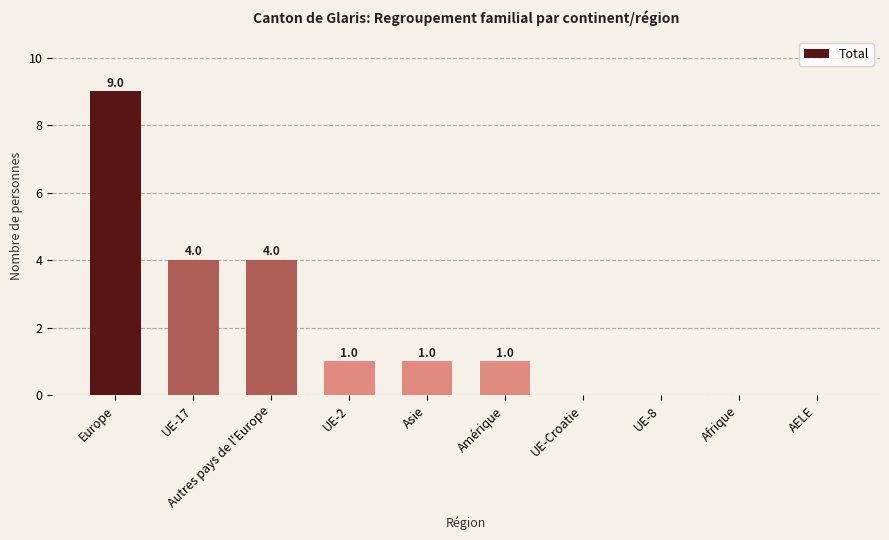

Are the bars grouped side by side (vs. stacked)?

No